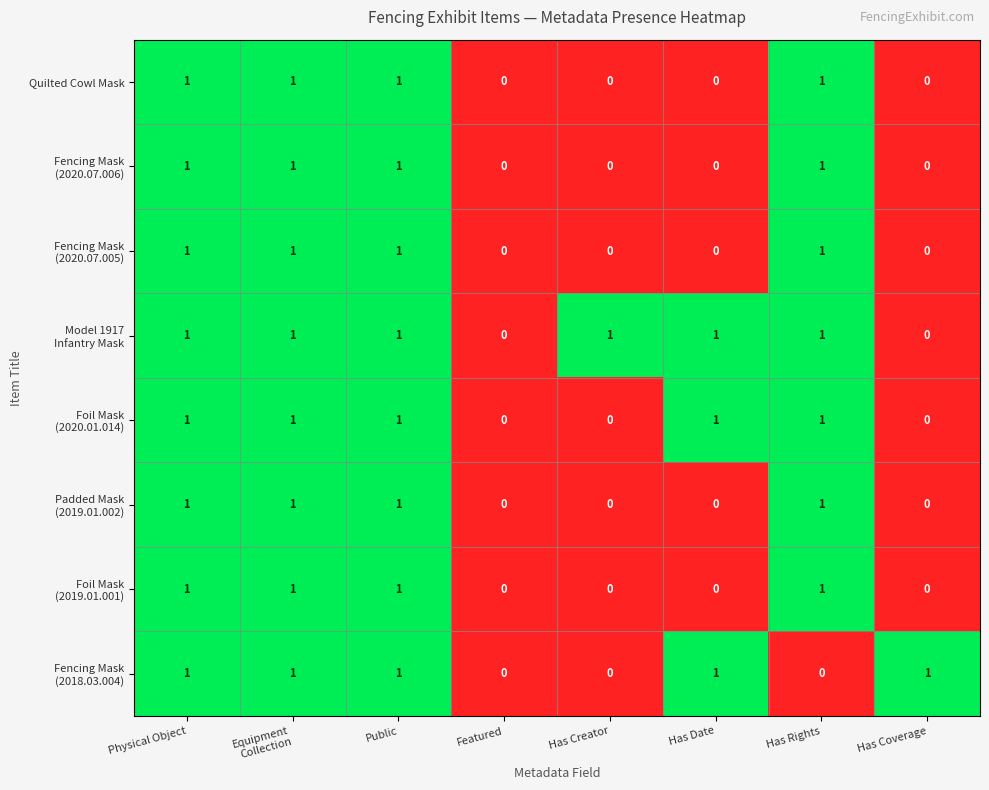

What is the sum of all Quilted Cowl Mask values?

4